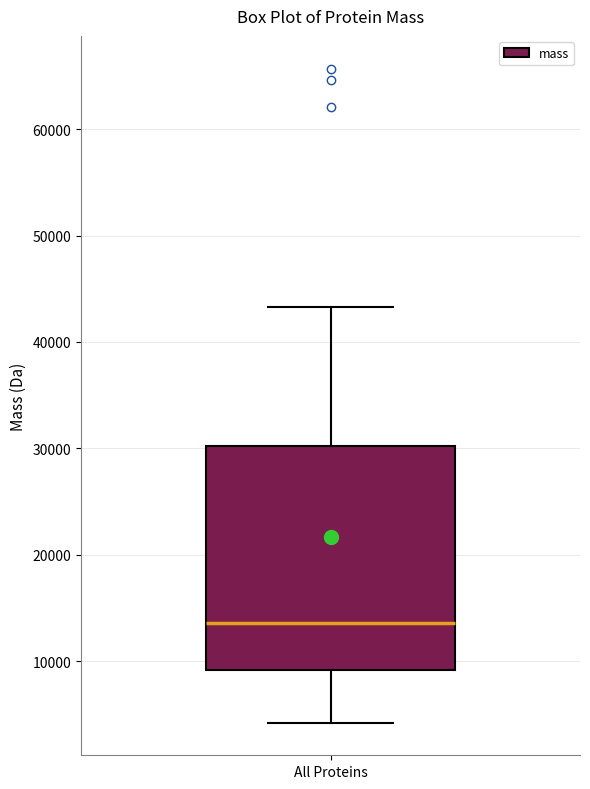

Transcribe this box plot: give where the median line is, the range the box spans, and where the two whiskers end, as read against the y-axis. The values are not printed on the chart, so give them approximately, as read against the axis.

median 14000, box 9000 to 30000, whiskers 4000 to 43000